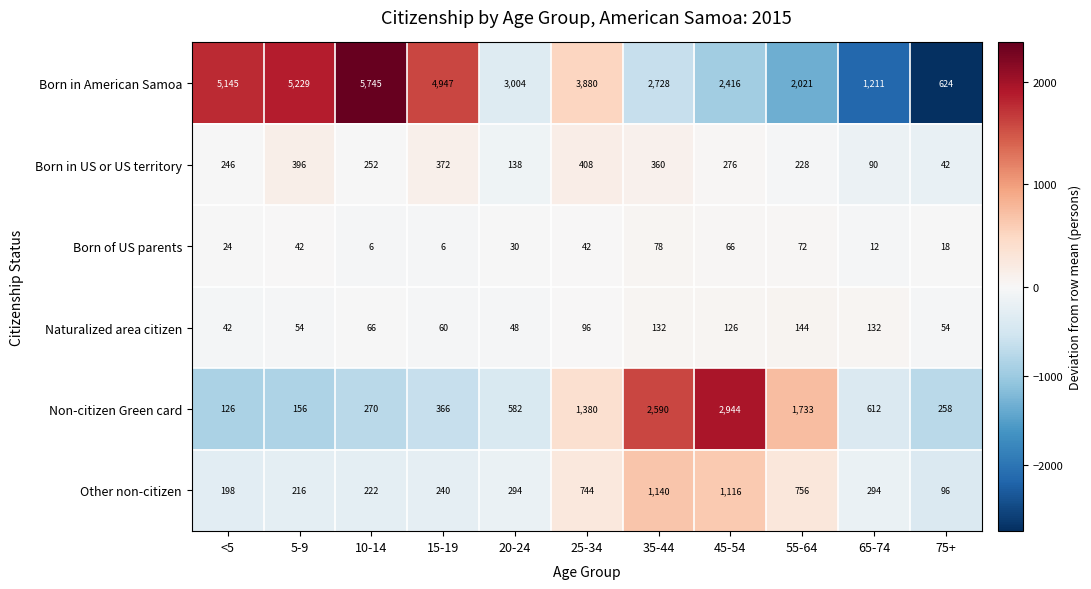

What is the total value across all series at <5?

5781